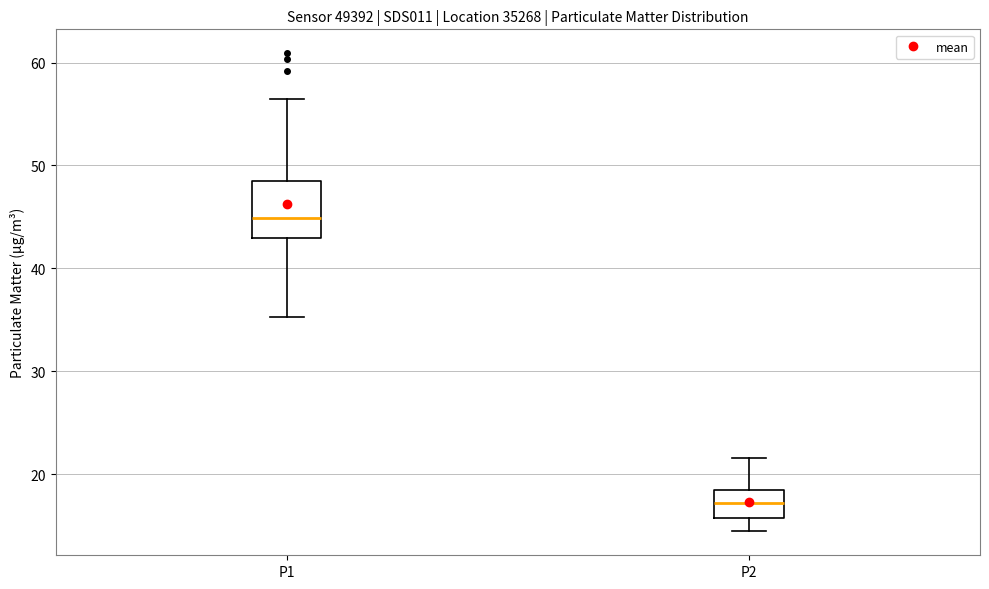

Where is the lower edge of the box for P1 on the y-axis? The values are not printed on the chart, so give them approximately, as read against the axis.

43